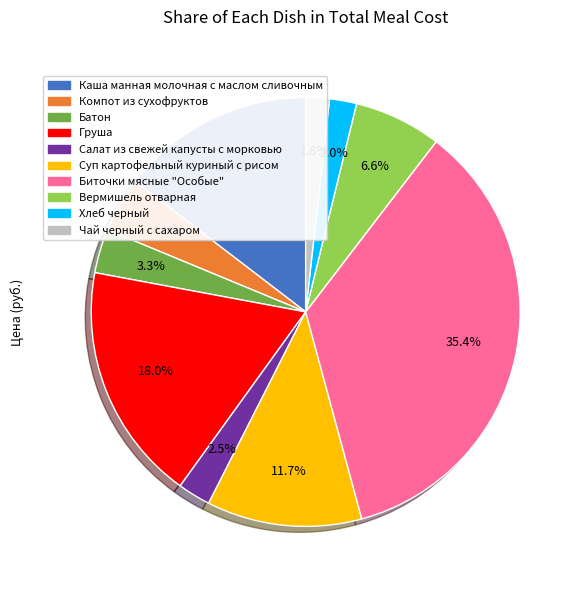

Is it true that Биточки мясные "Особые" is 24% of the pie?

False